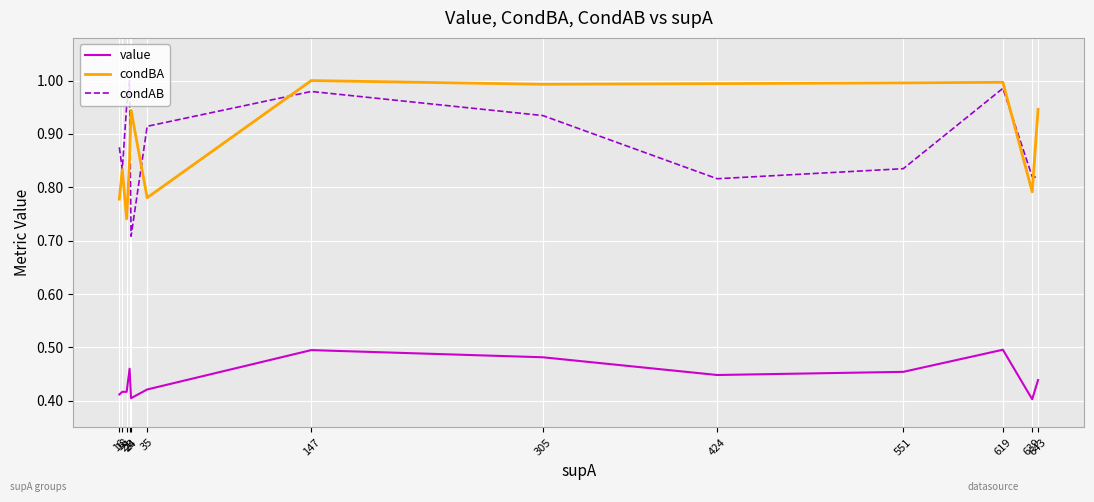

True or false: value and condAB intersect in this chart.

False